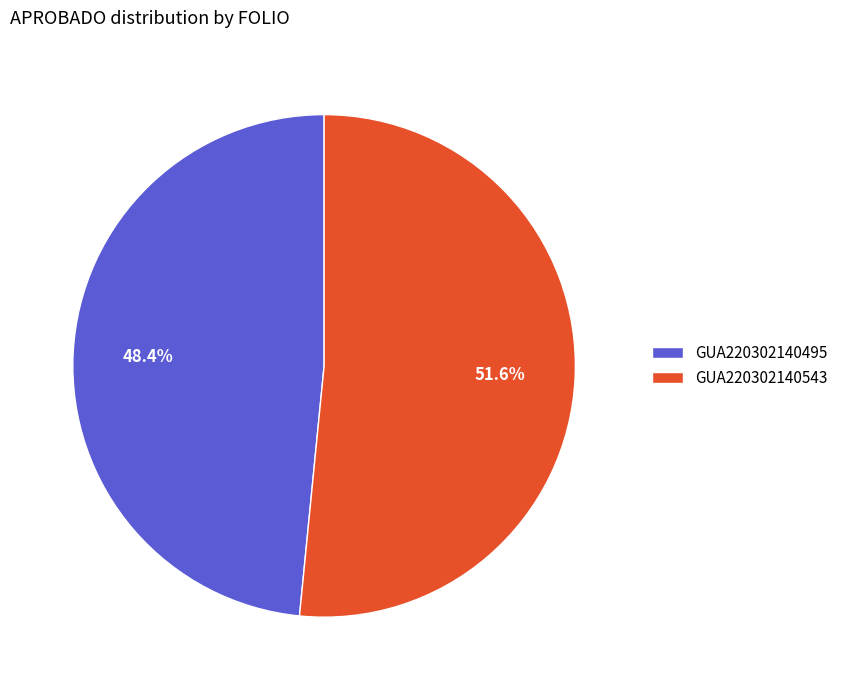

Is it true that GUA220302140543 is 52% of the pie?

True